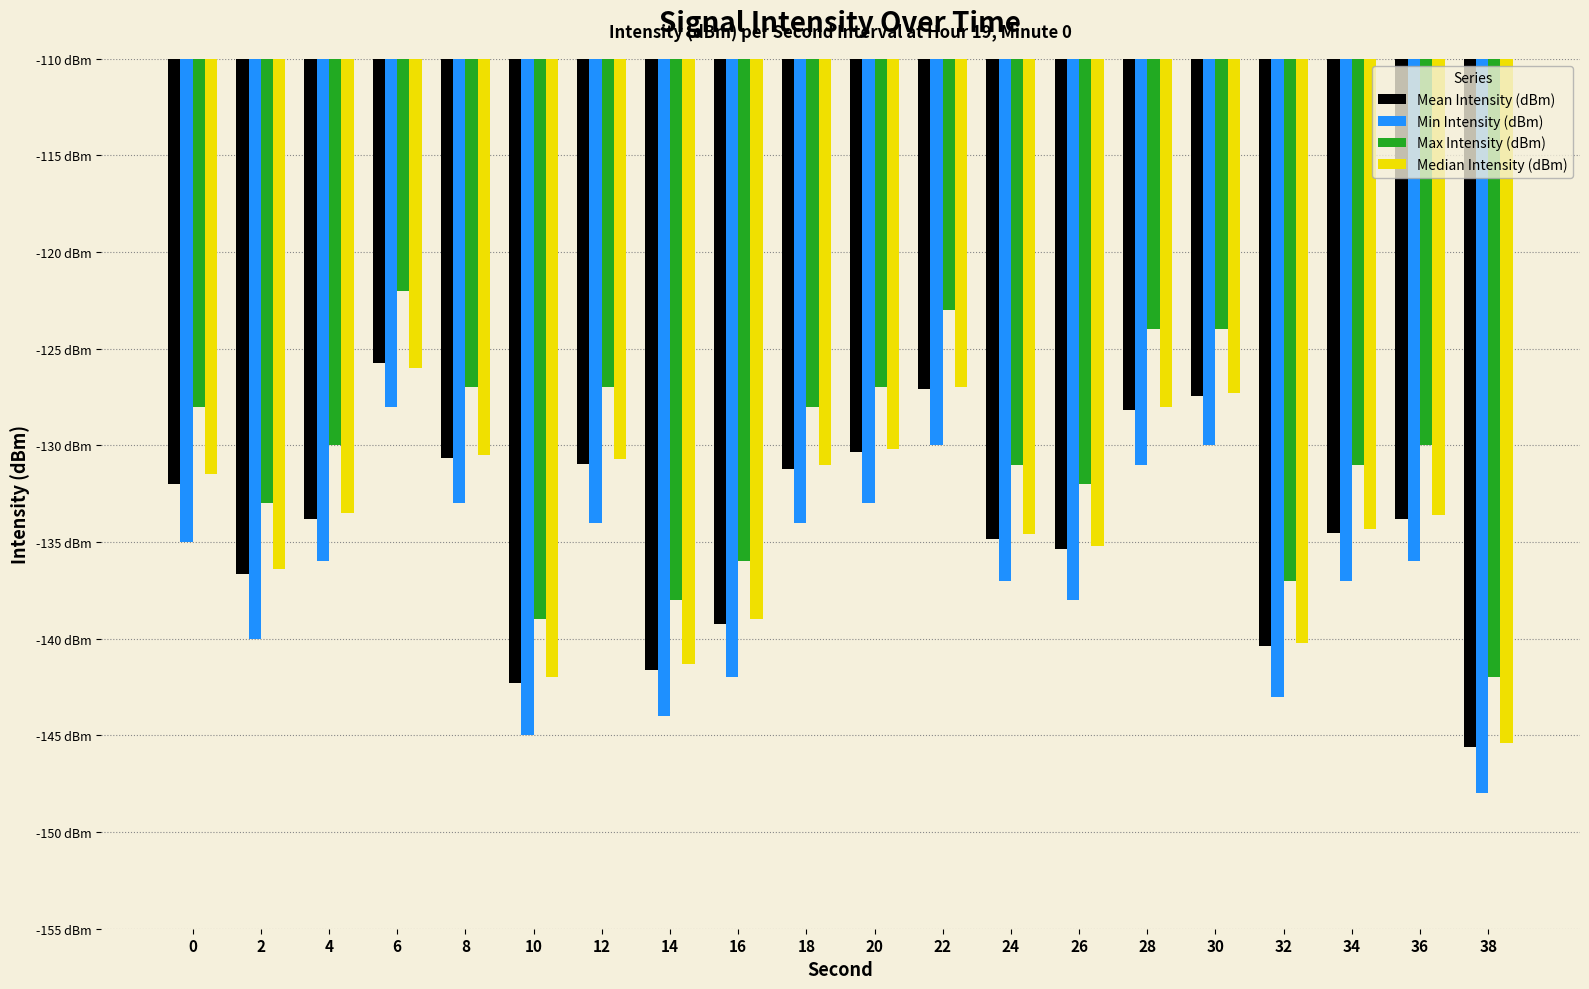

At which category is the sum across all series the highest?

6